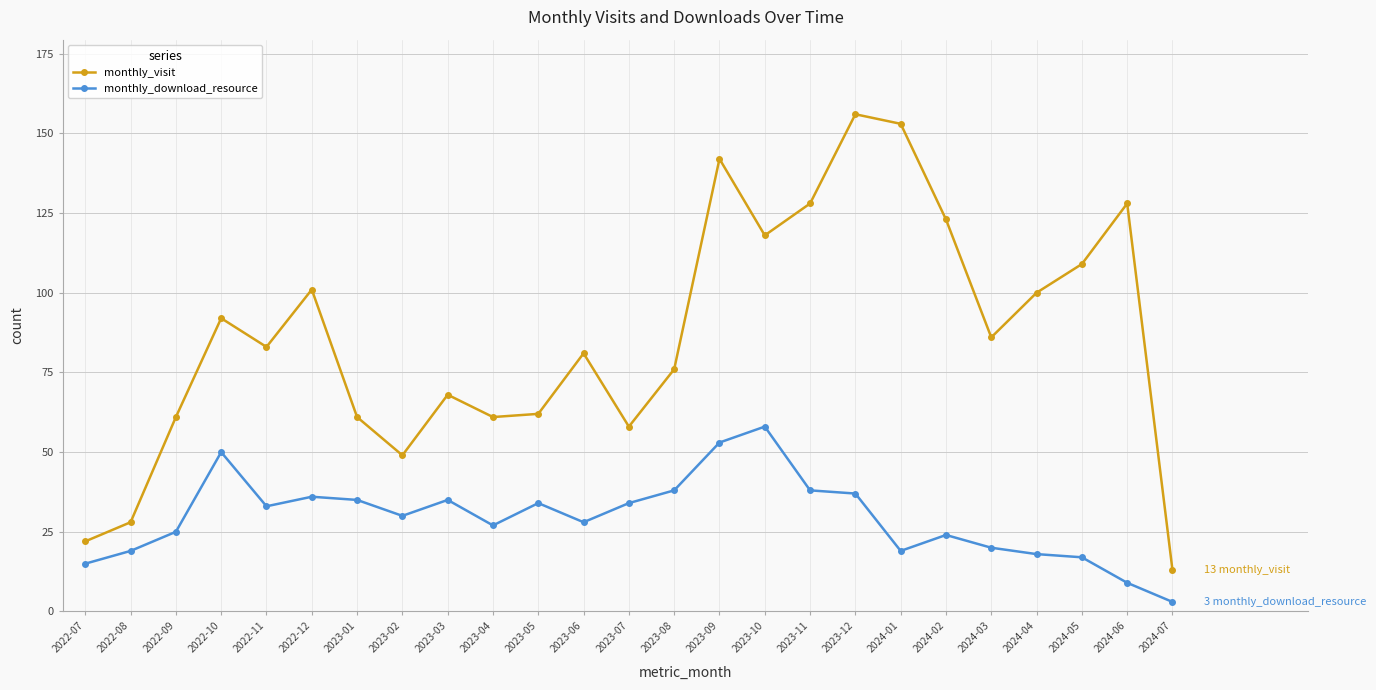

Which series has the largest range (max minus min)?

monthly_visit